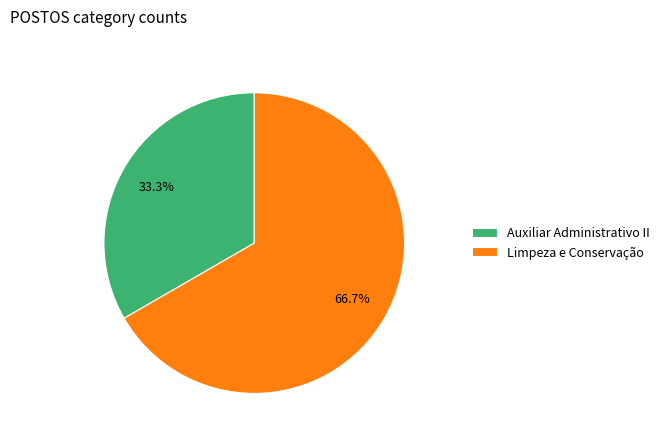

Which category accounts for the majority?

Limpeza e Conservação